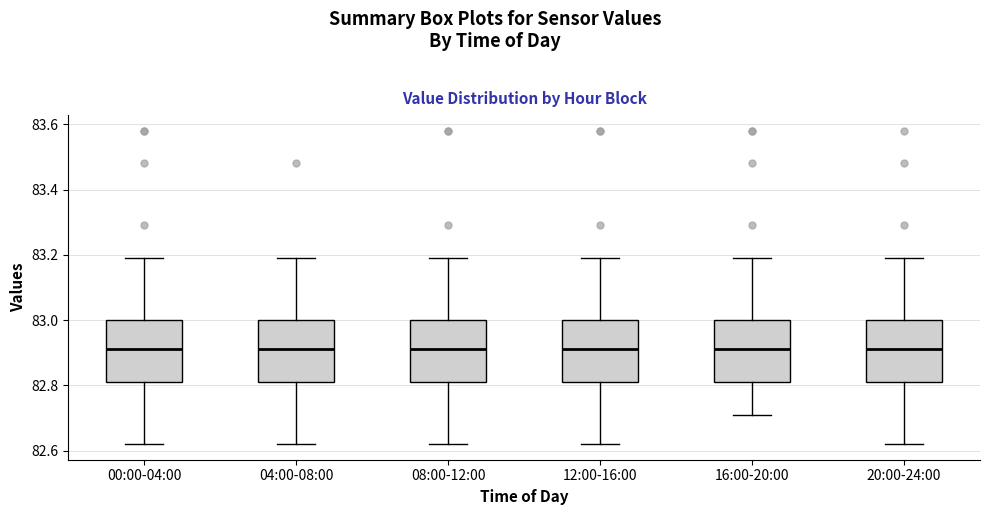

Where is the upper edge of the box for 16:00-20:00 on the y-axis? The values are not printed on the chart, so give them approximately, as read against the axis.

83.00